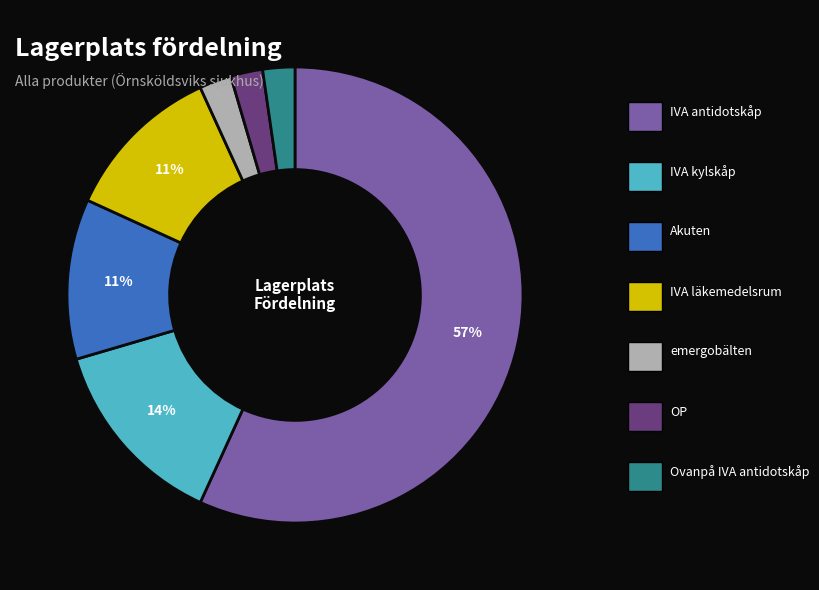

Is there any slice that represents more than half of the pie?

Yes